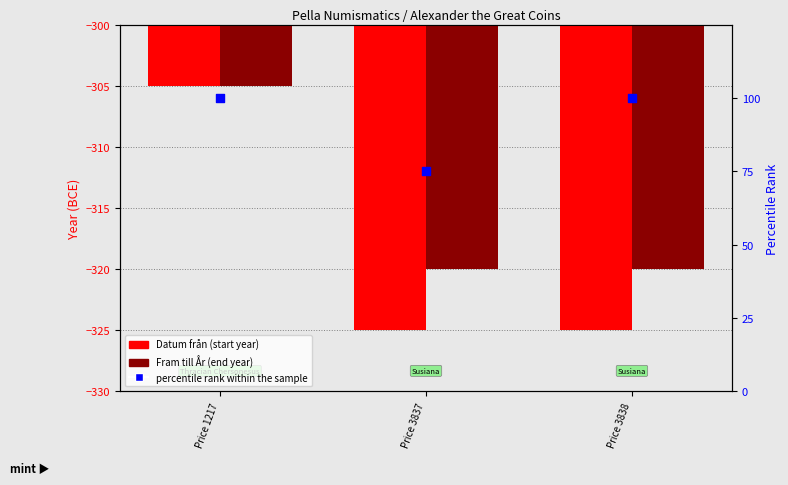

Which series contains the lowest Y value?

Datum från